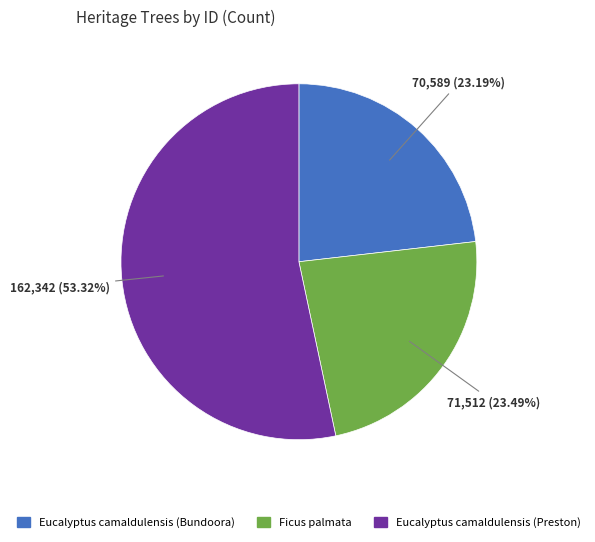

The Eucalyptus camaldulensis (Preston) slice represents 53% of the pie. True or false?

True